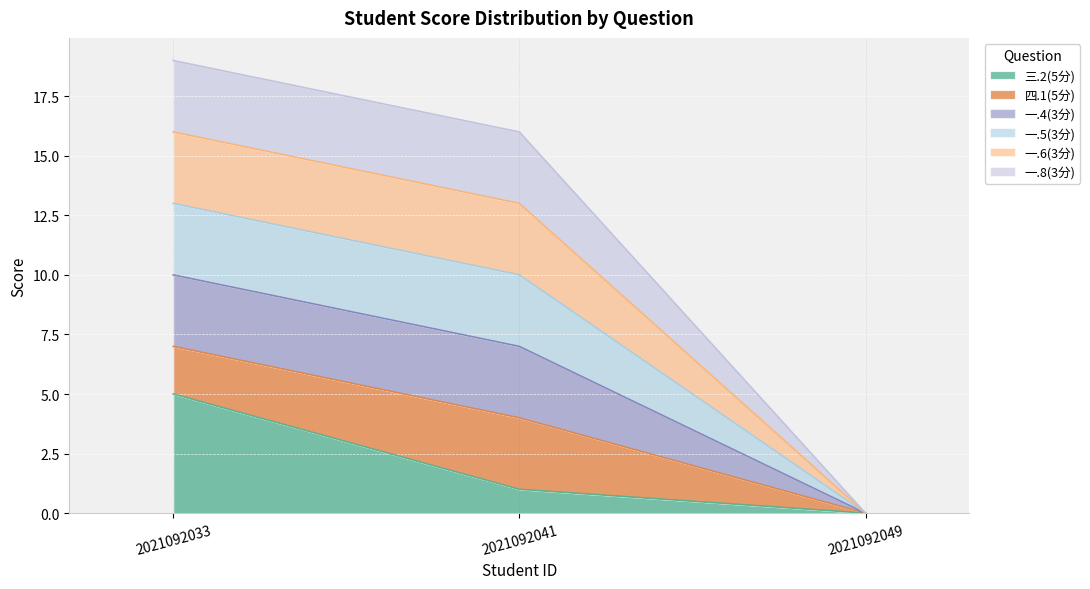

What is the value of the 三.2(5分) point at the 1st from the left?

5